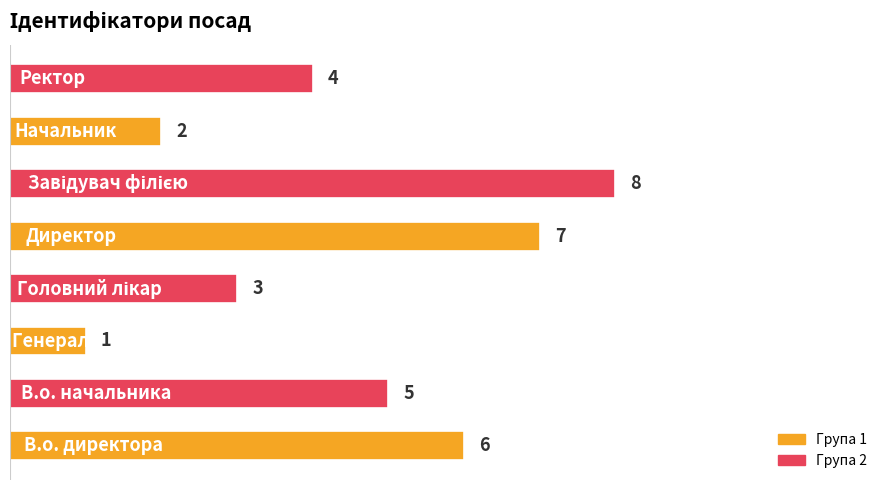

How many bars are there in total?

8